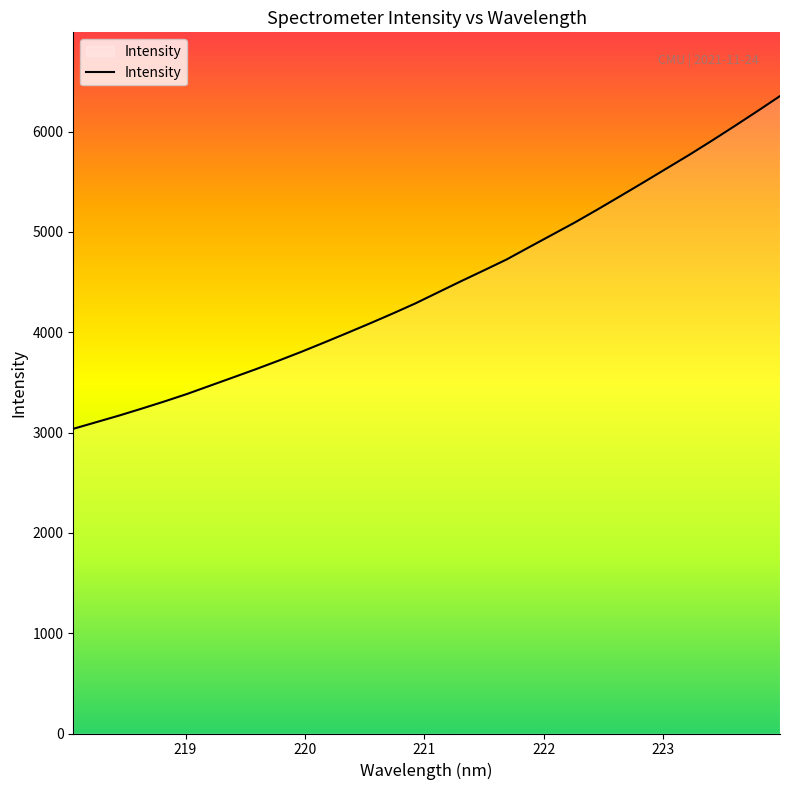

What is the greatest value displayed?

6353.7